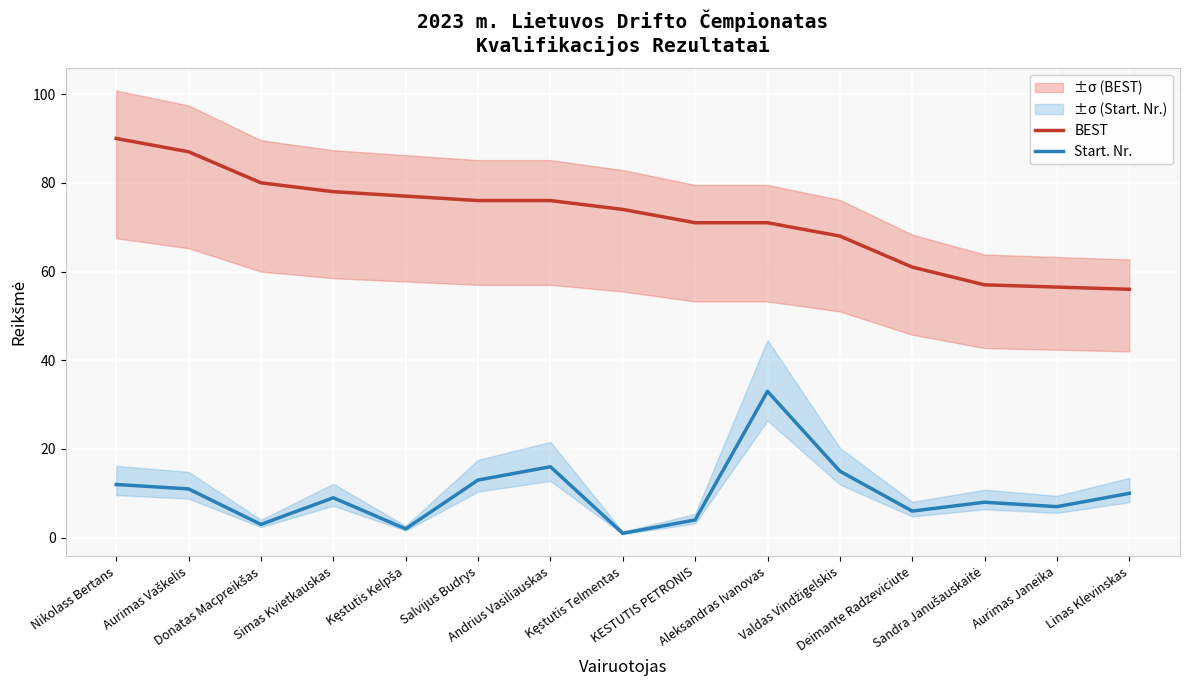

How many lines are shown in the chart?

2